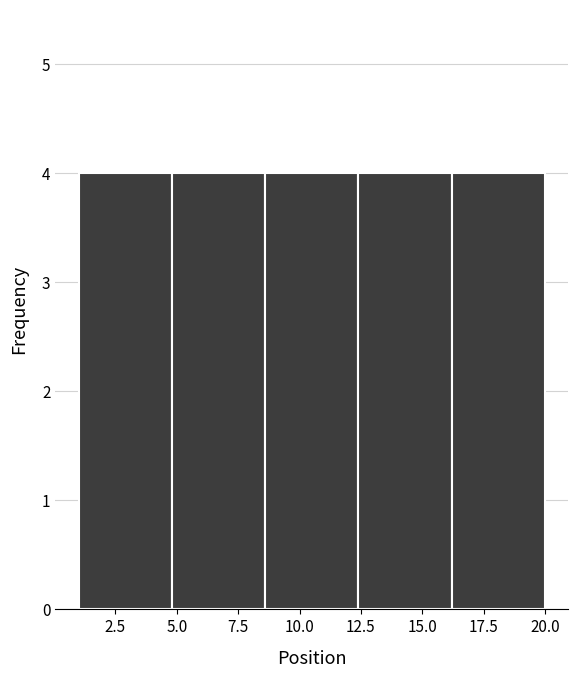

What is the height of the bar covering 1.0 to 4.8 on the x-axis? Neither the bar edges nor the heights are printed on the chart, so give them approximately, as read against the axes.

4